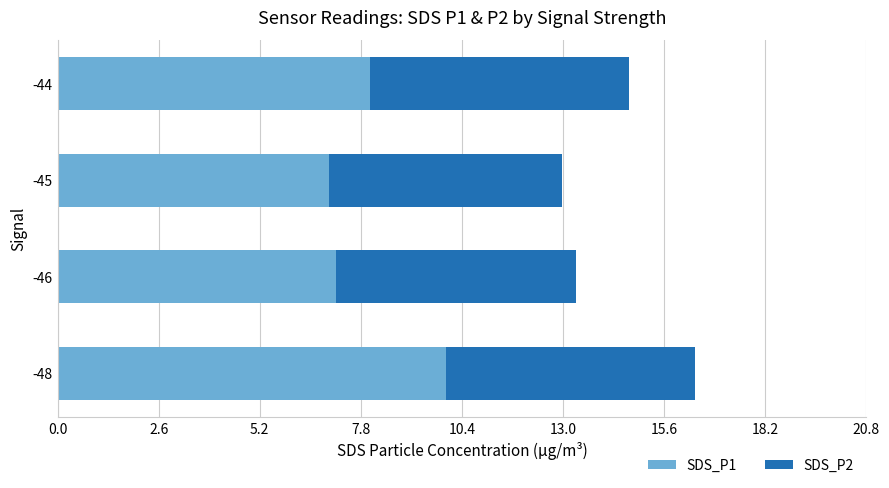

At which label is SDS_P1 closest to 8?

-44